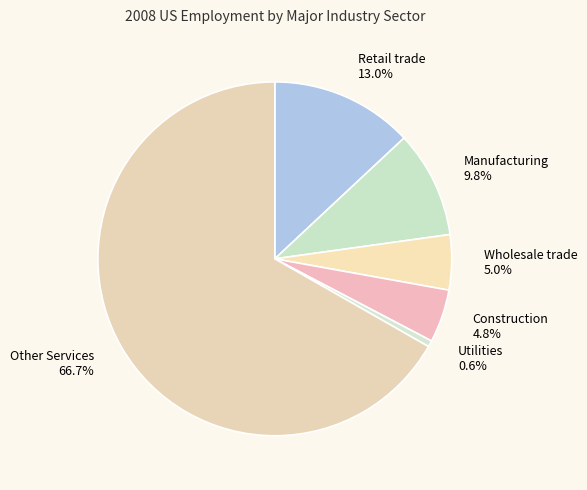

To the nearest percent, what percentage of the pie is Wholesale trade?

5%